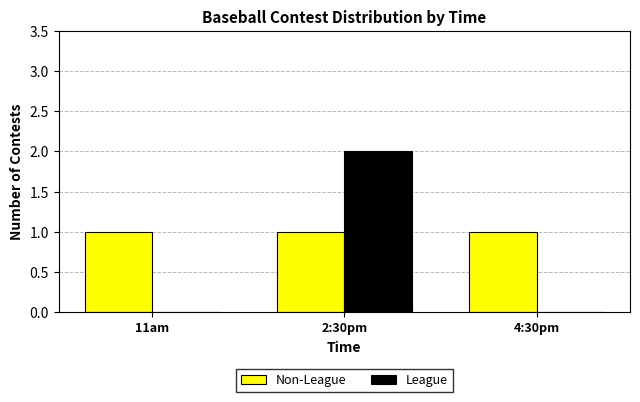

Does the chart contain stacked bars?

No